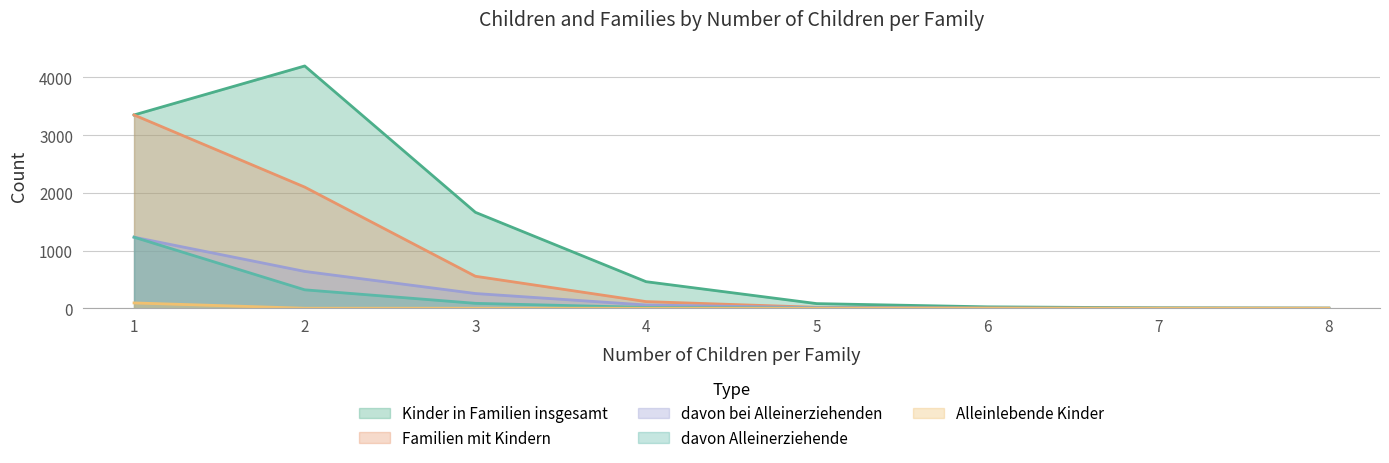

Which series has the widest spread of values?

Kinder in Familien insgesamt